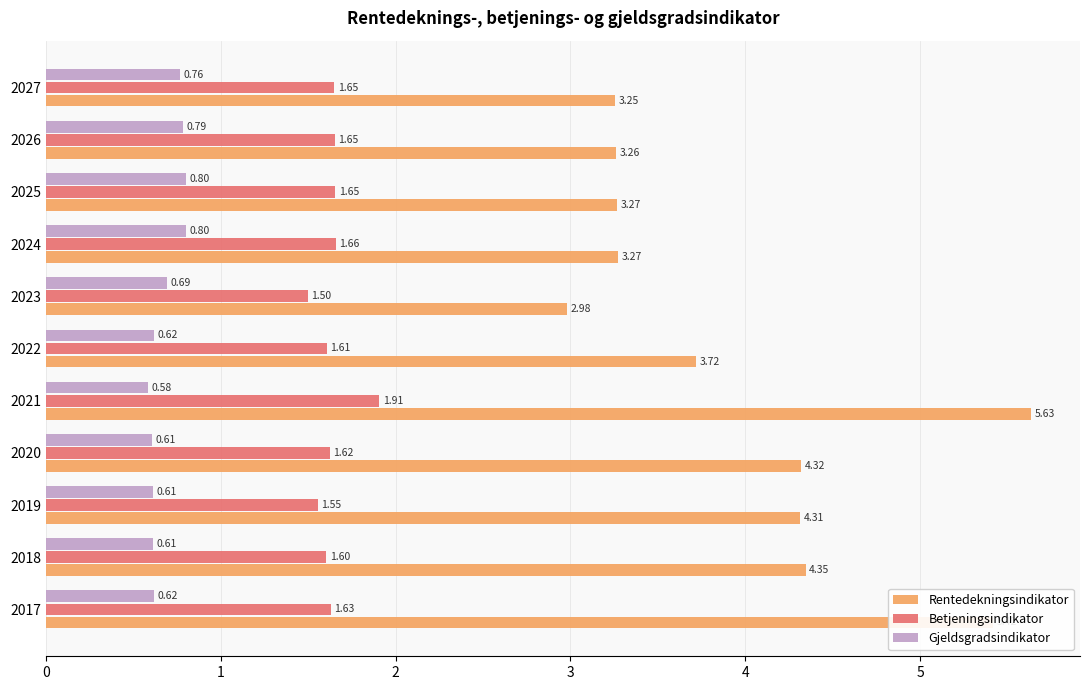

What is the total value across all series at 2024?

5.7